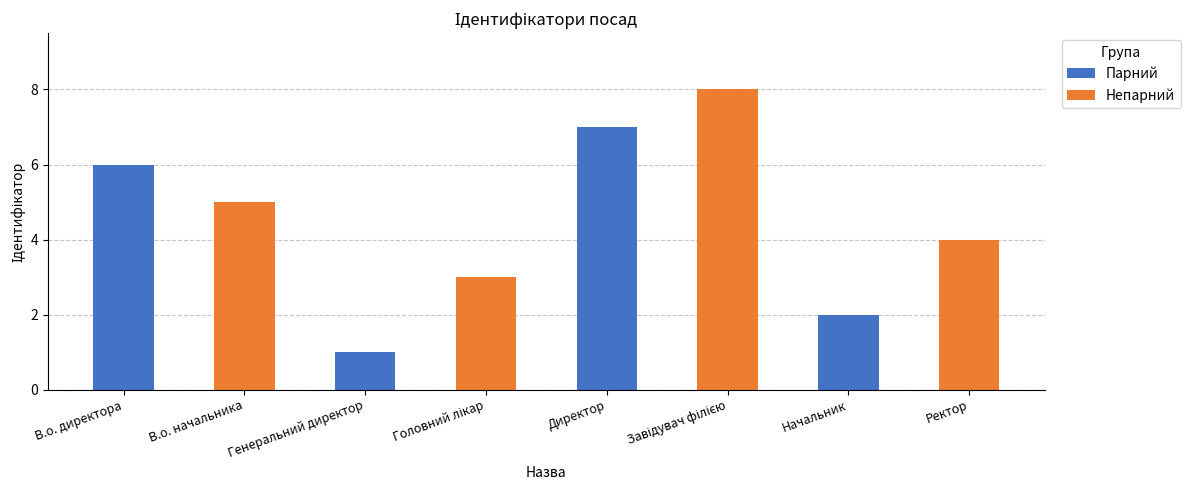

What is the sum of the values at Ректор and В.о. директора?

10